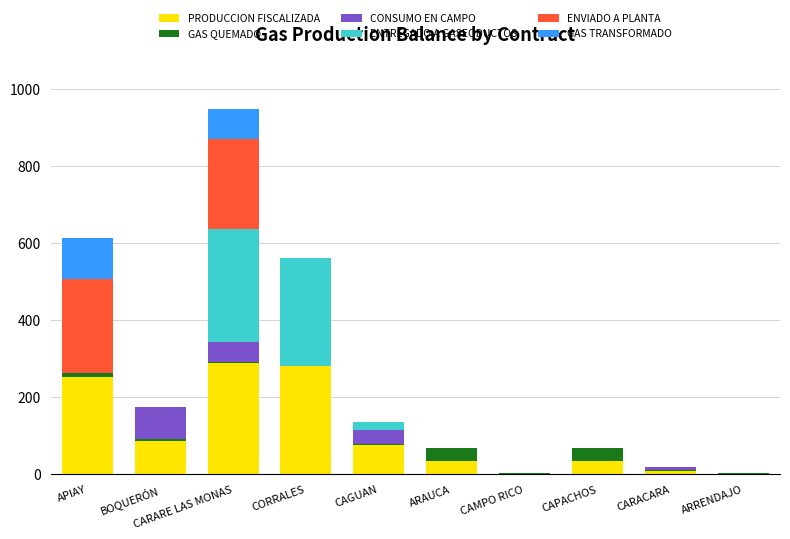

At which category is the sum across all series the highest?

CARARE LAS MONAS